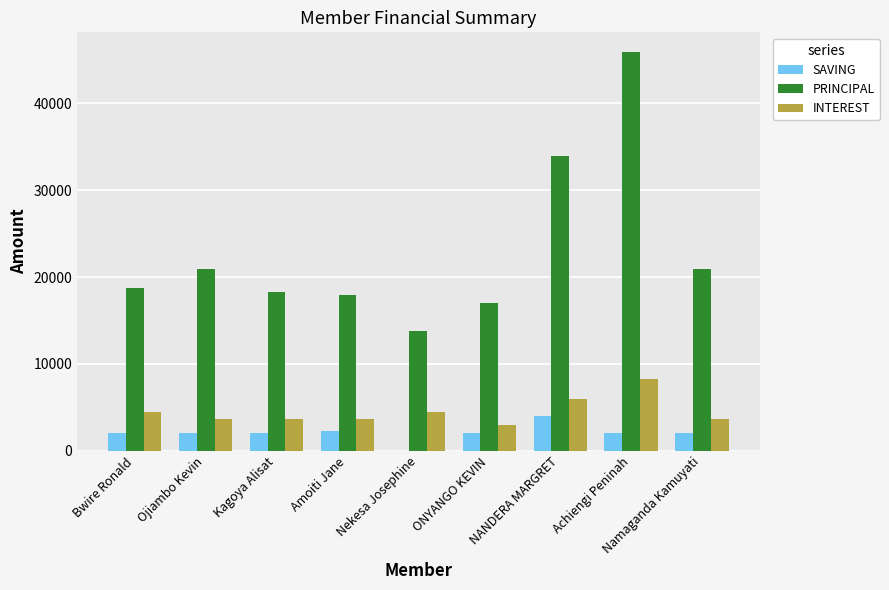

At which label is PRINCIPAL closest to 29850?

NANDERA MARGRET